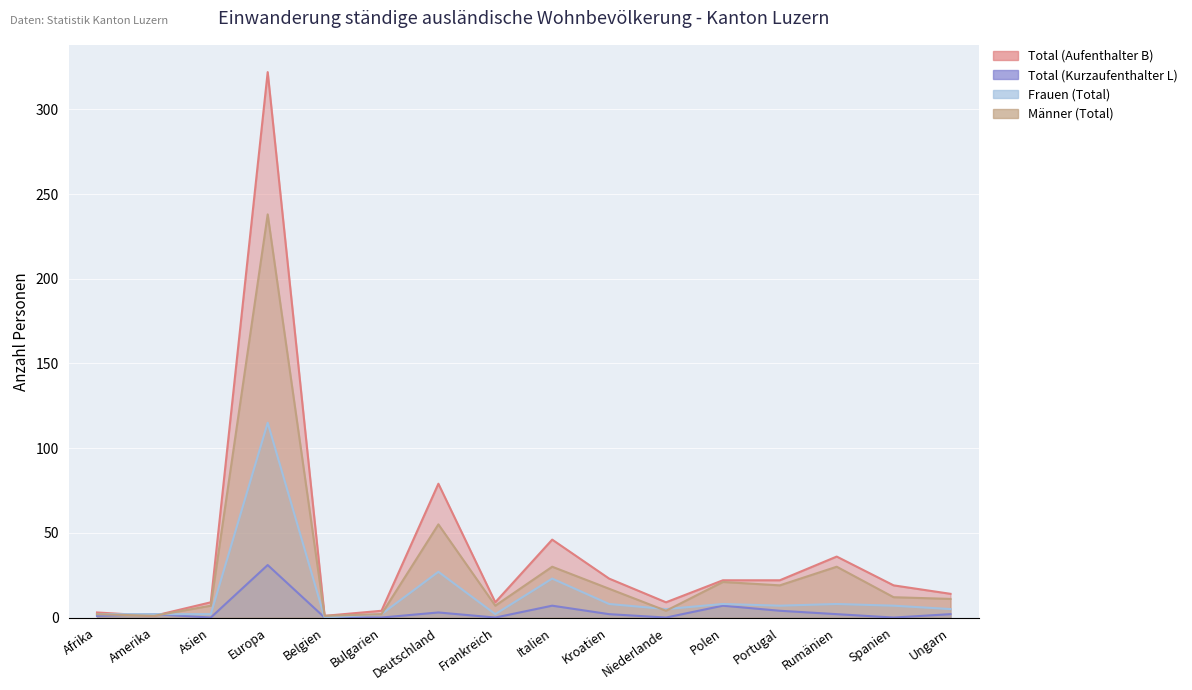

What are all the series names shown in the legend?

Total (Aufenthalter B), Total (Kurzaufenthalter L), Frauen (Total), Männer (Total)